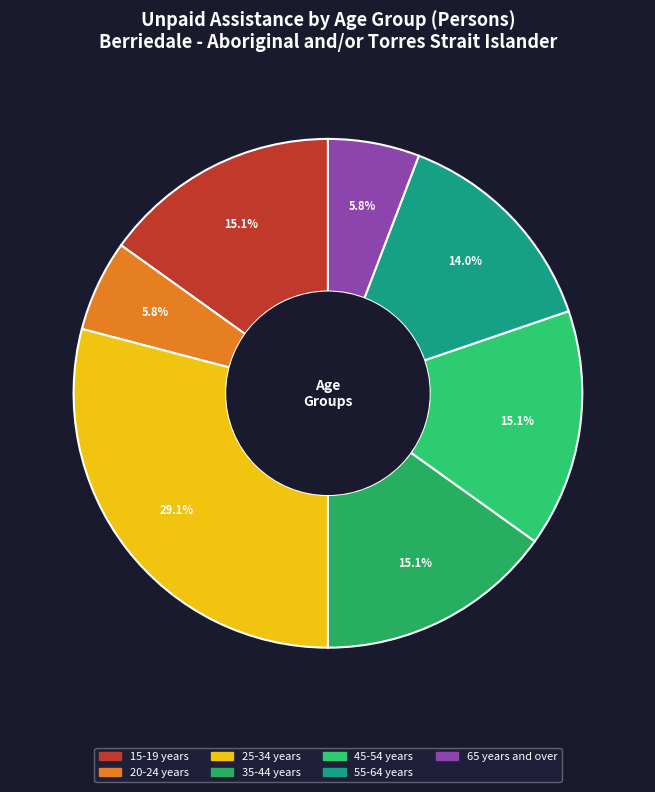

Which has a higher value, 15-19 years or 65 years and over?

15-19 years